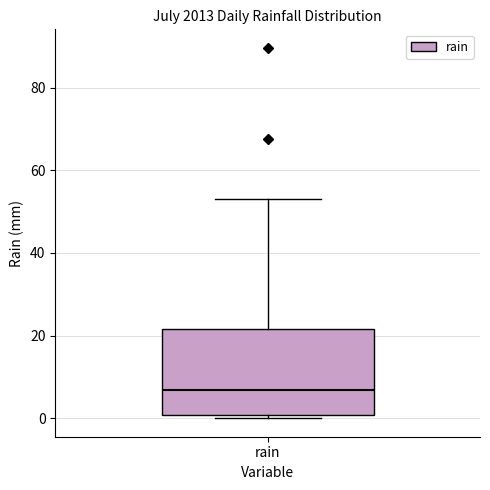

Read this box plot against the y-axis: the position of the median line, the range covered by the box, and the ends of both whiskers. The values are not printed on the chart, so give them approximately, as read against the axis.

median 6, box 0 to 22, whiskers 0 (just below the box's lower edge) to 54